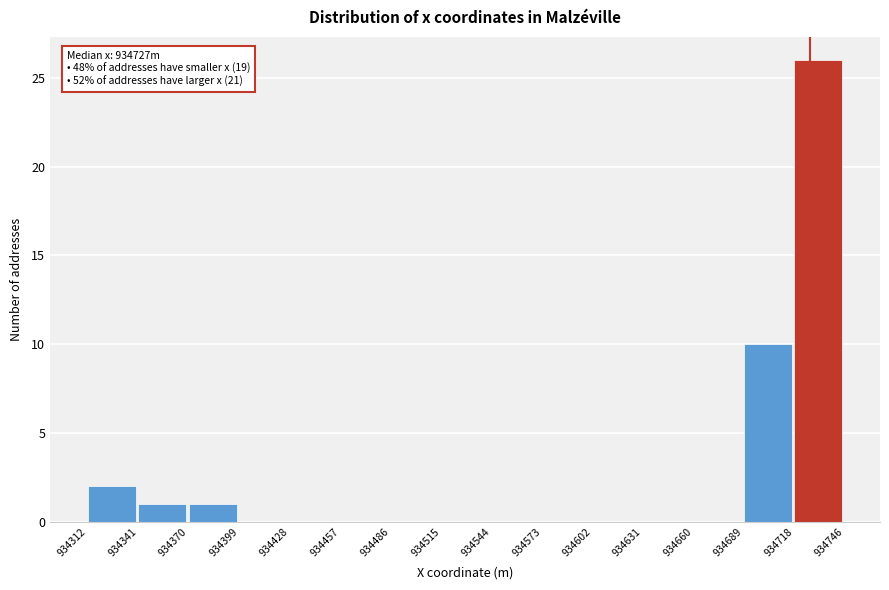

Which range on the x-axis has the tallest bar?

934718 to 934746